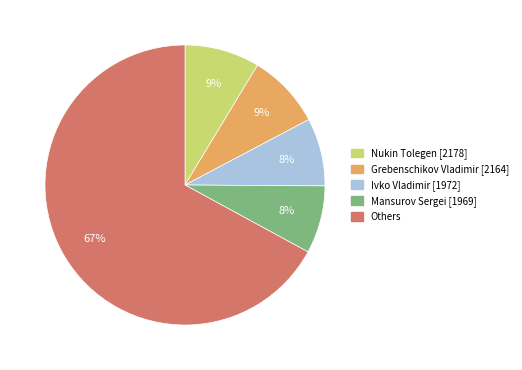

Between Nukin Tolegen [2178] and Others, which is larger?

Others